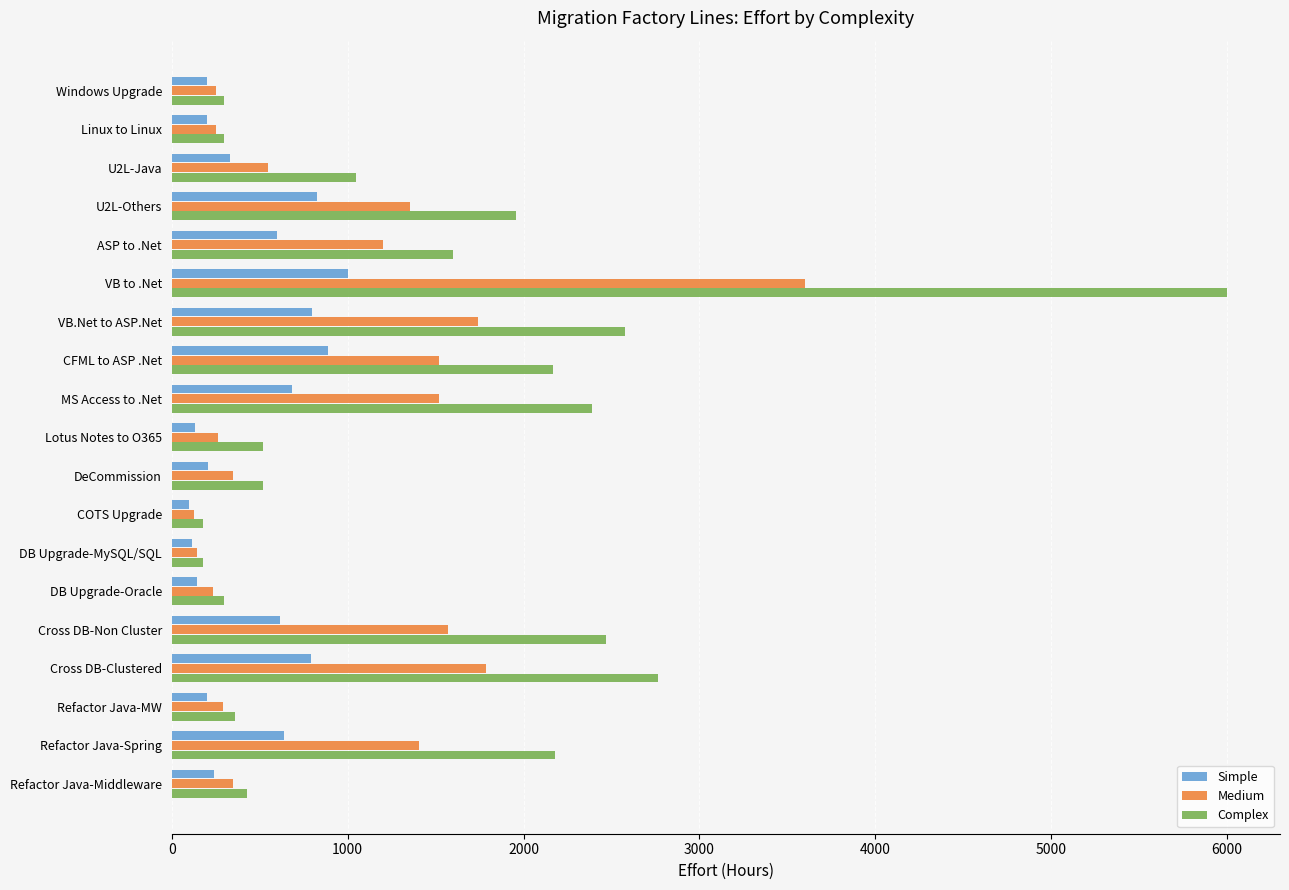

What is the difference between the highest and lowest values at Refactor Java-MW?

157